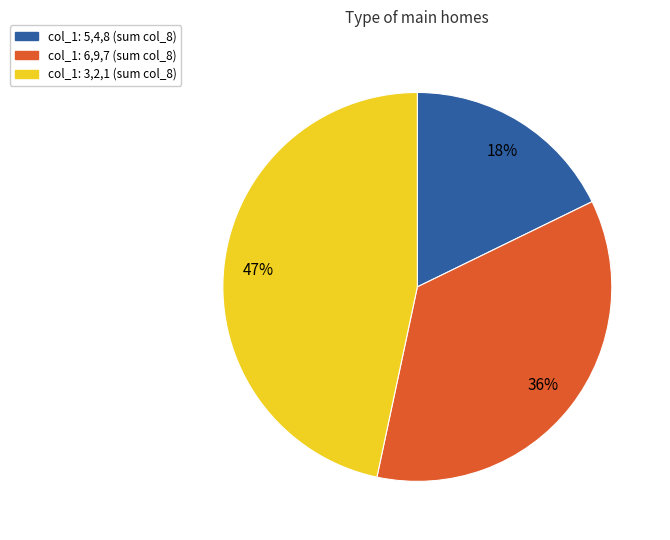

To the nearest percent, what is the difference between the largest and smallest slice percentages?

29%